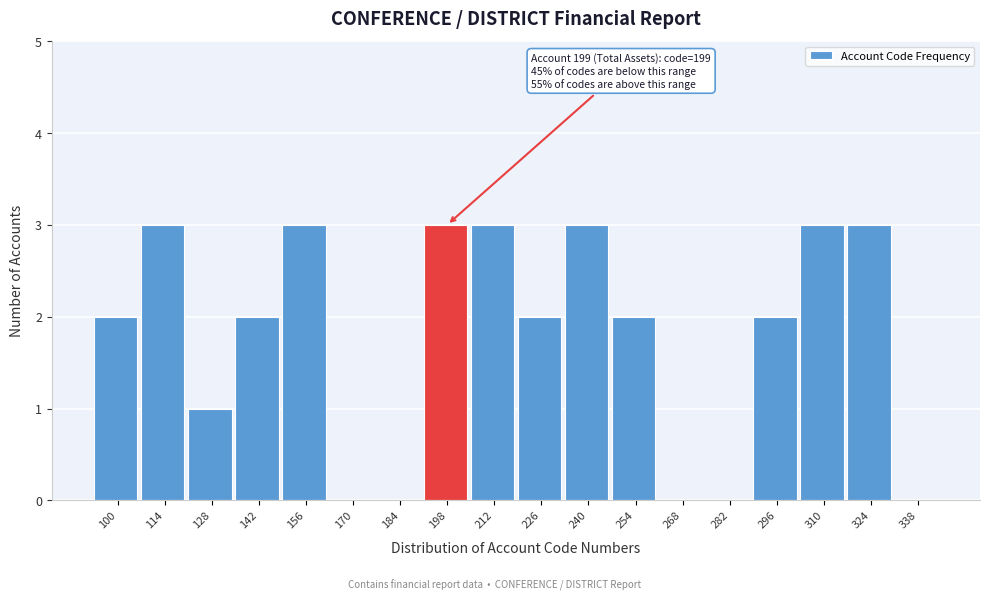

Reading left to right, list all the values displayed in this chart.

100=2	114=3	128=1	142=2	156=3	170=0	184=0	198=3	212=3	226=2	240=3	254=2	268=0	282=0	296=2	310=3	324=3	338=0